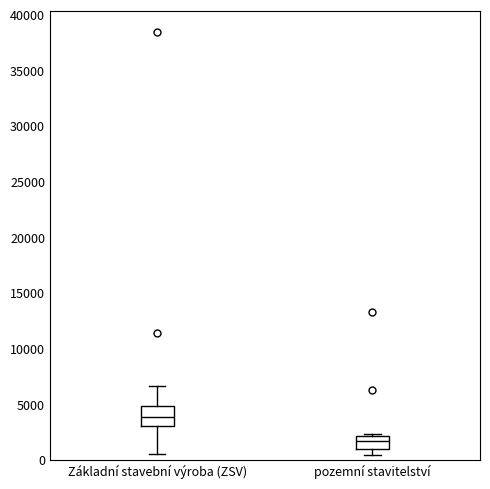

Reading left to right, read every box against the y-axis: the position of its median line, the range the box covers, and the ends of its whiskers. The values are not printed on the chart, so give them approximately, as read against the axis.

Základní stavební výroba (ZSV): median 4000, box 3000 to 5000, whiskers 500 to 6500
pozemní stavitelství: median 1500, box 1000 to 2000, whiskers 500 to 2500